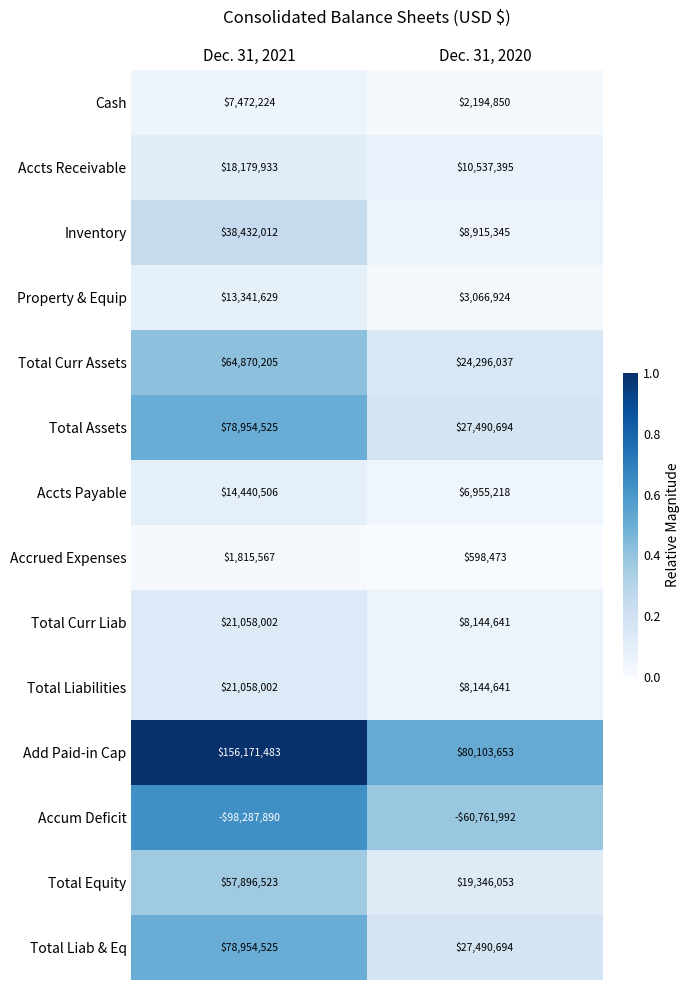

What is the difference between the highest and lowest values at Dec. 31, 2021?

254459373